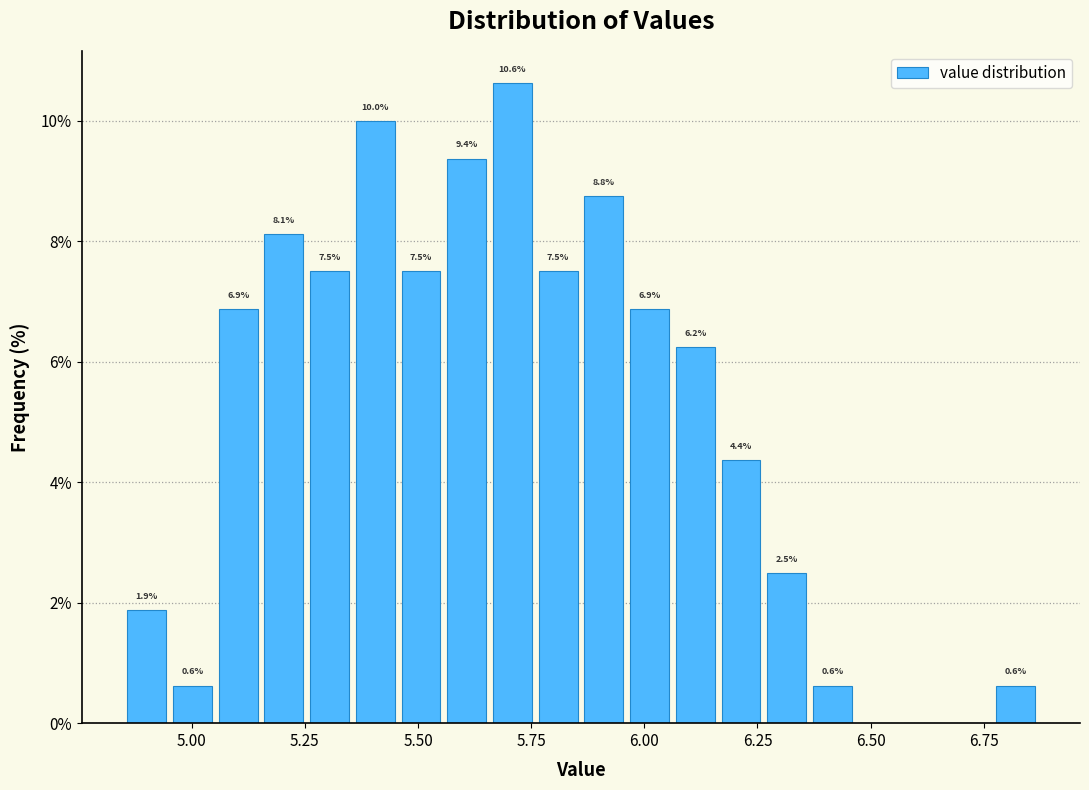

Read against the x-axis, roughly where is the centre of the tallest bar?

5.70